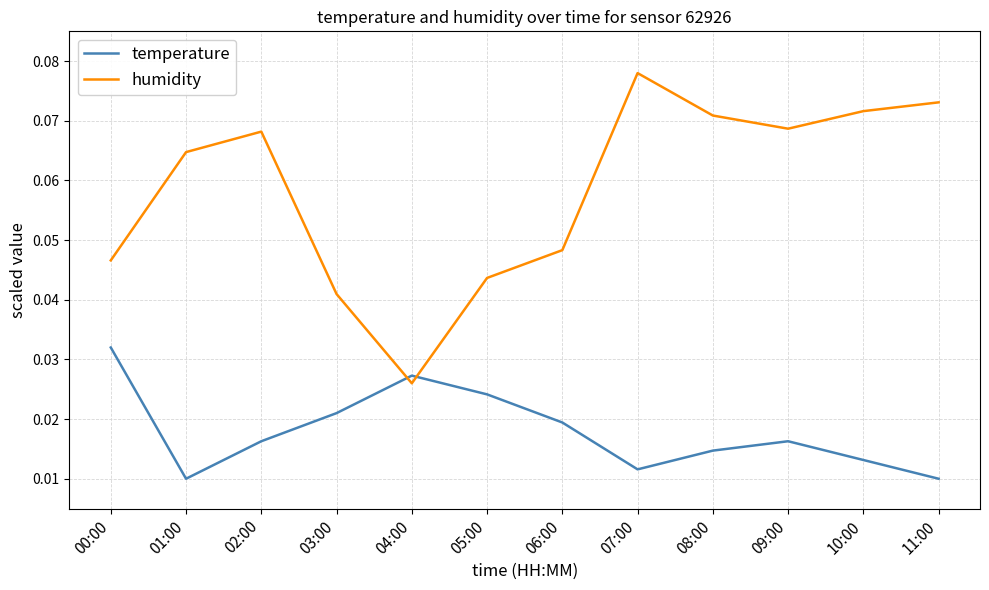

At which label does humidity reach its minimum?

04:00